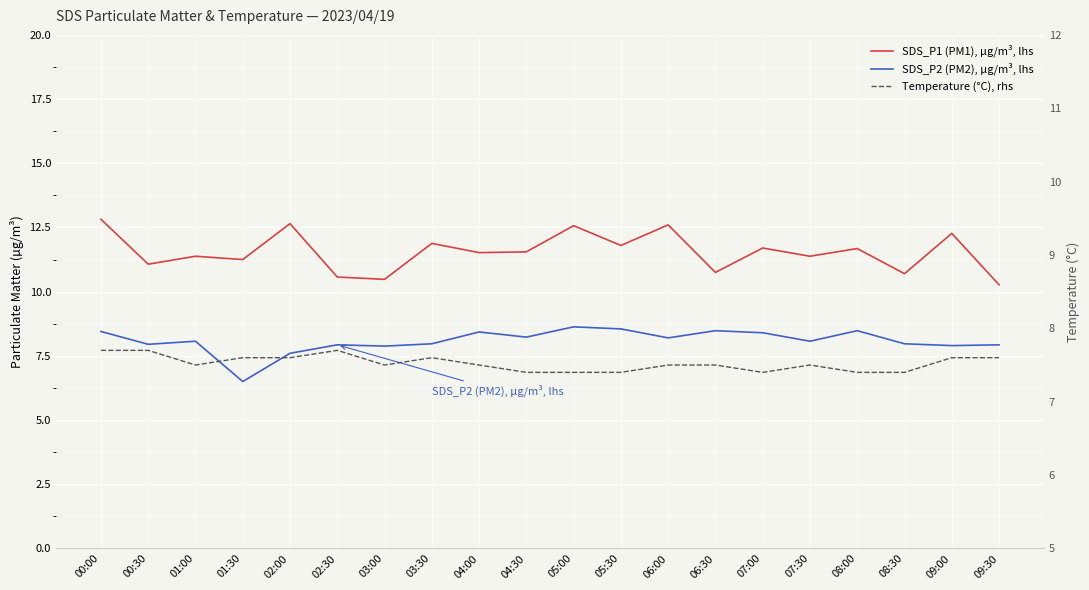

What is the difference between the maximum and minimum values in the SDS_P1 (PM1), µg/m³, lhs series?

2.6